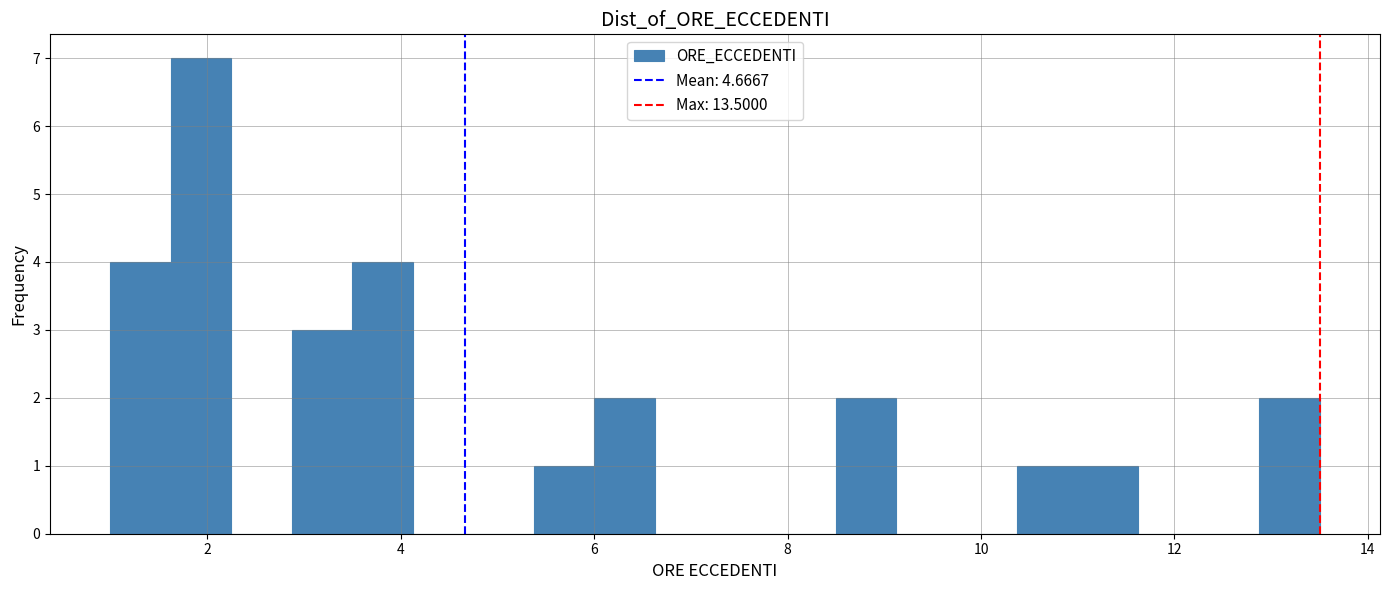

Read against the x-axis, roughly where is the centre of the tallest bar?

2.0